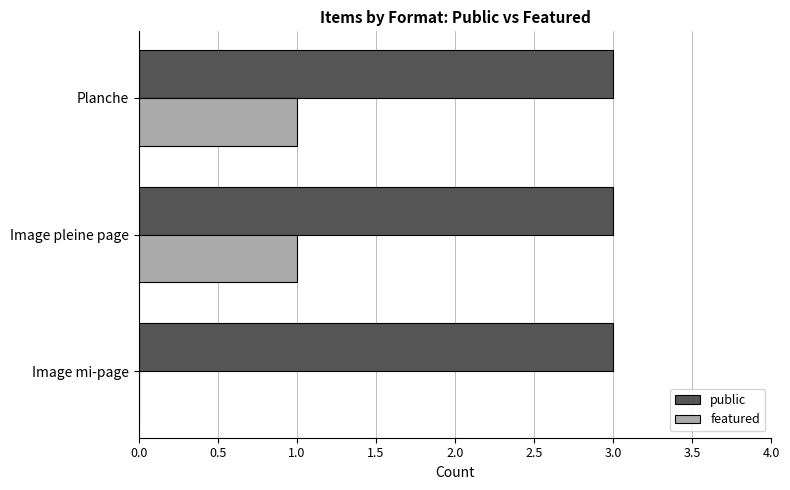

What is the sum of the public values at Image mi-page and Planche?

6